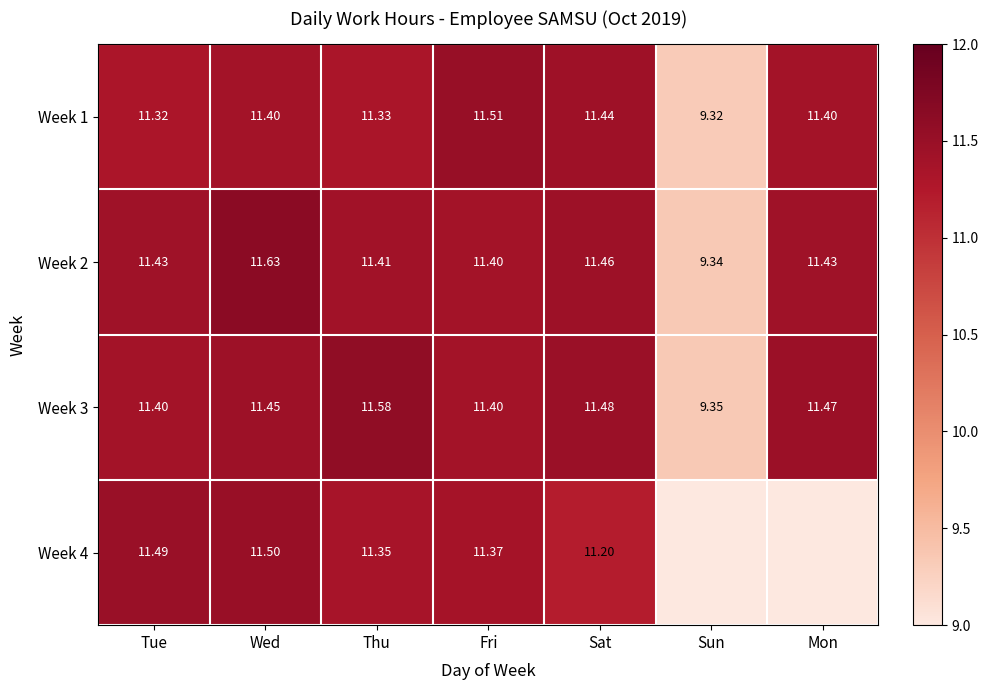

True or false: Week 1 has a value of 11.5 at Fri.

True